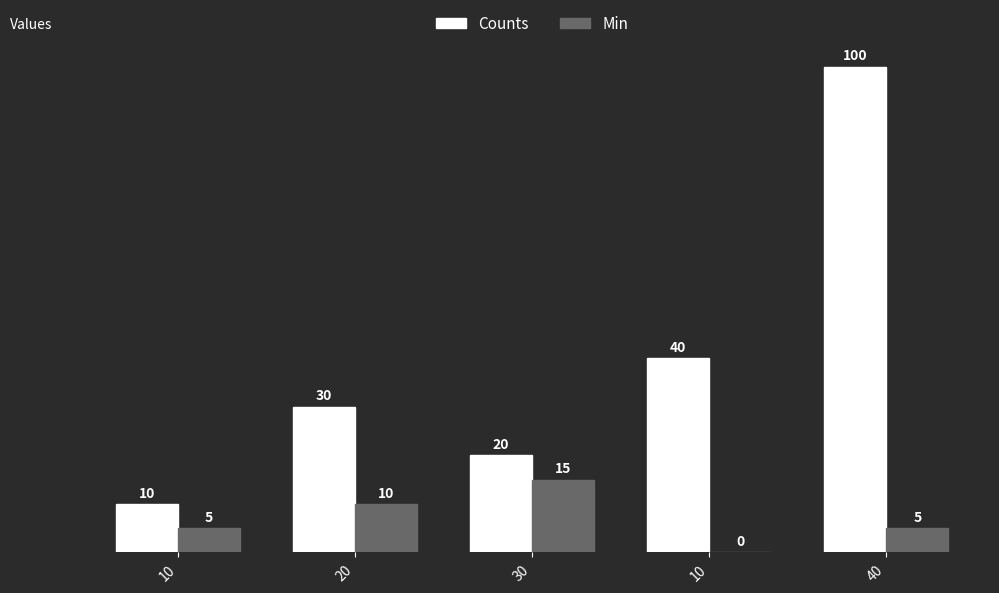

What is the label of the 2nd bar from the right?

10